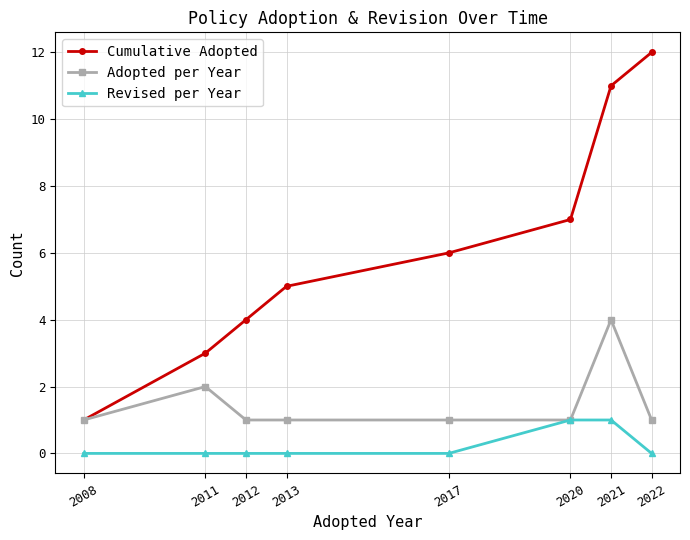

Rank the series by their maximum value, from lowest to highest.

Revised per Year, Adopted per Year, Cumulative Adopted